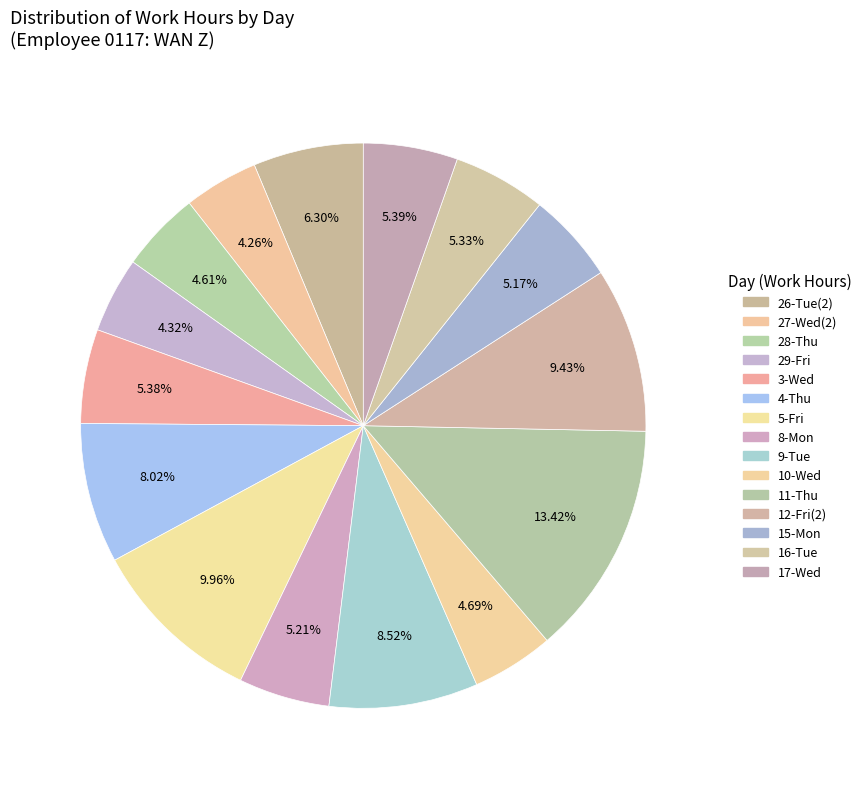

To the nearest percent, what is the average slice percentage?

7%